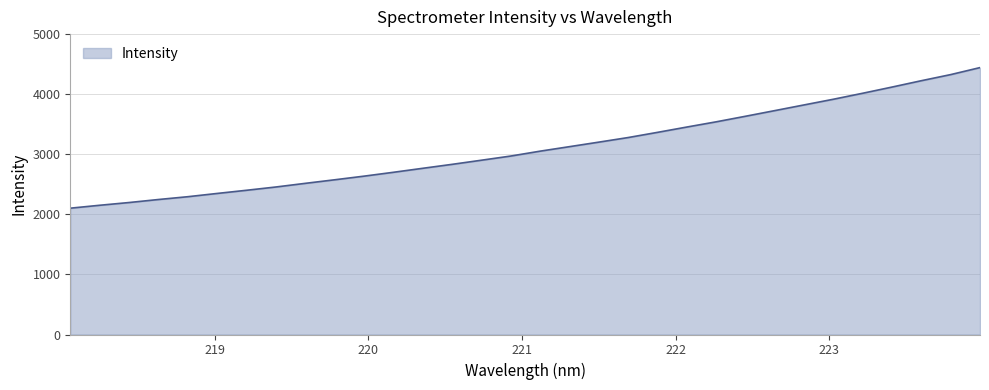

What is the minimum value shown in the chart?

2102.6